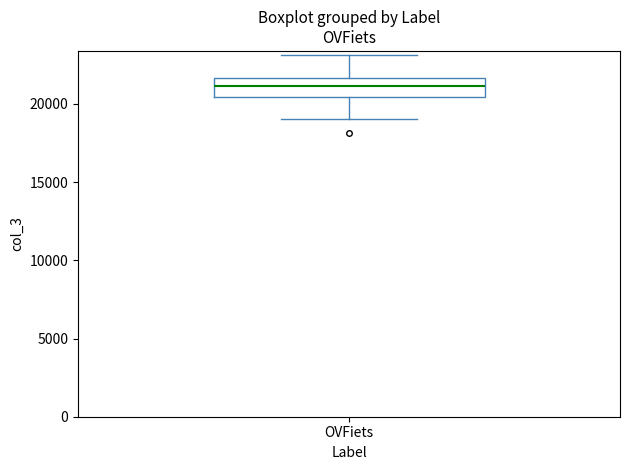

Transcribe this box plot: give where the median line is, the range the box spans, and where the two whiskers end, as read against the y-axis. The values are not printed on the chart, so give them approximately, as read against the axis.

median 21000, box 20500 to 21500, whiskers 19000 to 23000